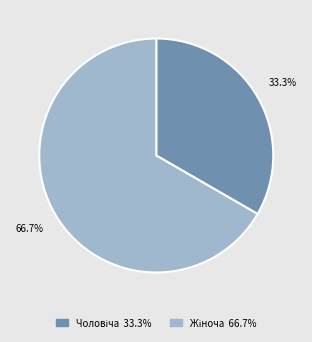

Does any single category account for the majority?

Yes